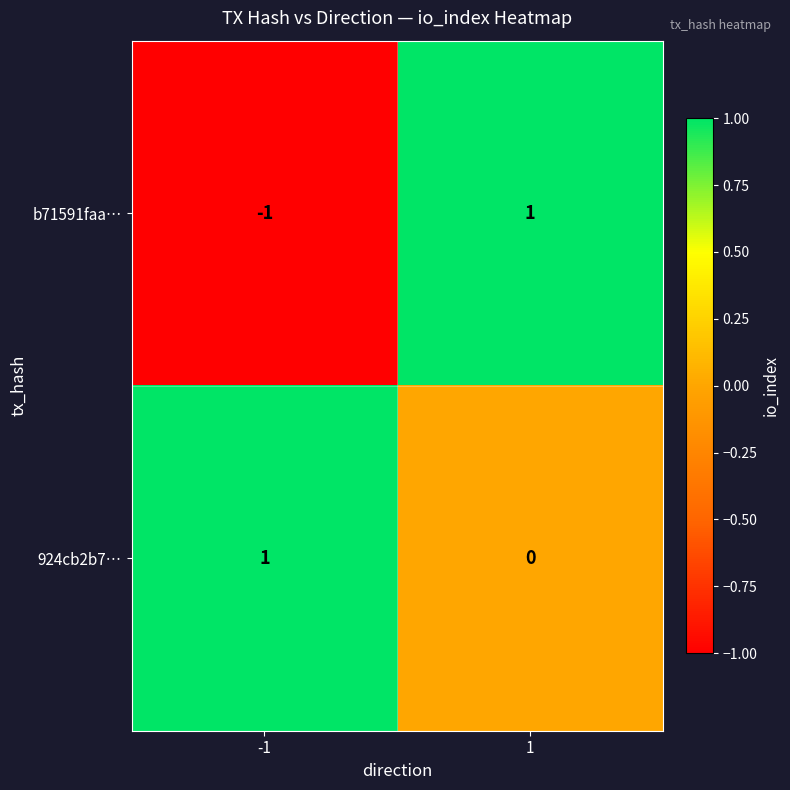

True or false: b71591faa… has a value of 1 at 1.

True